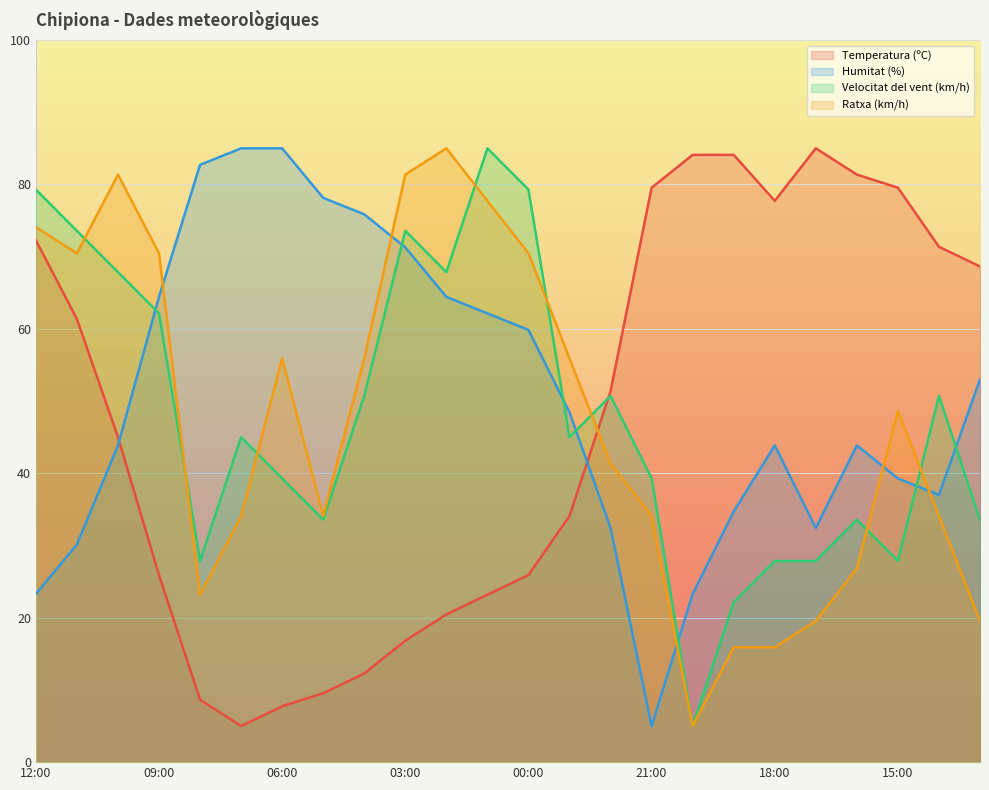

What is the greatest value displayed?

85.0